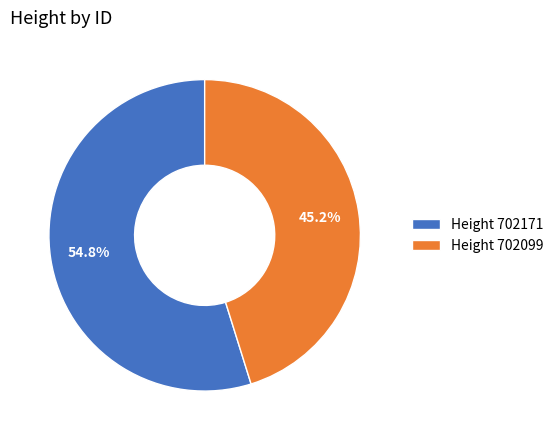

What is the ratio of the value at Height 702171 to the value at Height 702099?

1.2